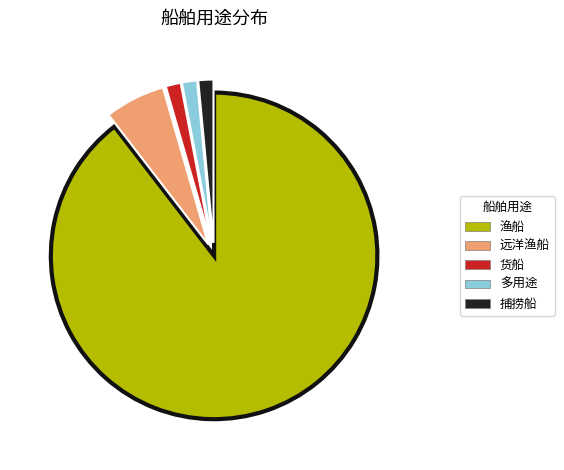

The 多用途 slice represents 1% of the pie. True or false?

True